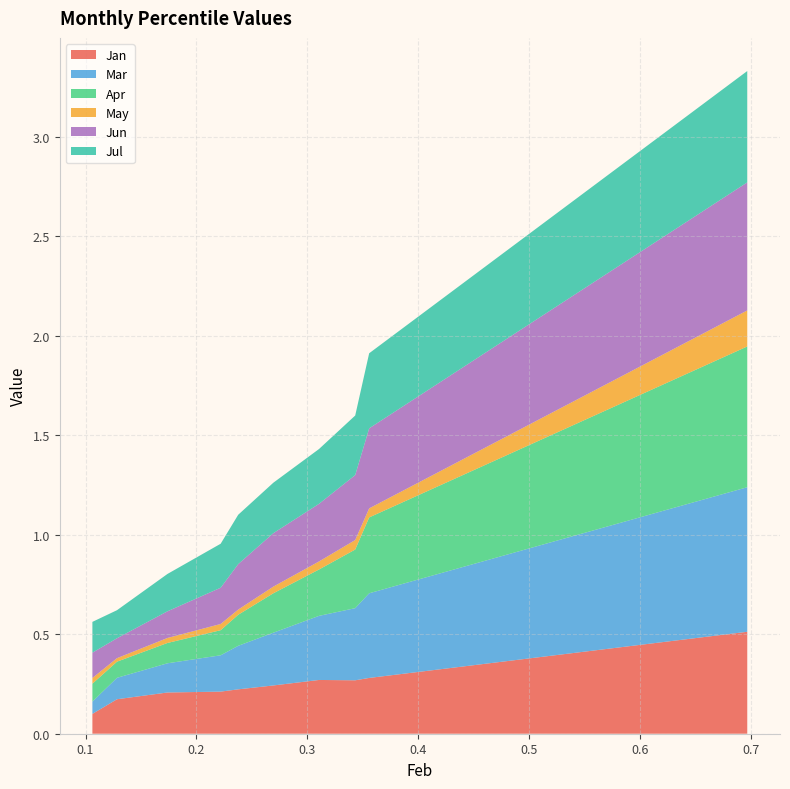

Reading left to right, list all the values displayed in this chart.

Jan: 0.1062106677163127=0.1	0.1283966836813066=0.2	0.173908437681137=0.2	0.2218777738575031=0.2	0.2377008733518091=0.2	0.2693926273933415=0.2	0.3105671423241141=0.3	0.3432043263771174=0.3	0.3557910732170793=0.3	0.6967344793364139=0.5
Mar: 0.1062106677163127=0.1	0.1283966836813066=0.1	0.173908437681137=0.1	0.2218777738575031=0.2	0.2377008733518091=0.2	0.2693926273933415=0.3	0.3105671423241141=0.3	0.3432043263771174=0.4	0.3557910732170793=0.4	0.6967344793364139=0.7
Apr: 0.1062106677163127=0.1	0.1283966836813066=0.1	0.173908437681137=0.1	0.2218777738575031=0.1	0.2377008733518091=0.2	0.2693926273933415=0.2	0.3105671423241141=0.2	0.3432043263771174=0.3	0.3557910732170793=0.4	0.6967344793364139=0.7
May: 0.1062106677163127=0.0	0.1283966836813066=0.0	0.173908437681137=0.0	0.2218777738575031=0.0	0.2377008733518091=0.0	0.2693926273933415=0.0	0.3105671423241141=0.0	0.3432043263771174=0.0	0.3557910732170793=0.0	0.6967344793364139=0.2
Jun: 0.1062106677163127=0.1	0.1283966836813066=0.1	0.173908437681137=0.1	0.2218777738575031=0.2	0.2377008733518091=0.2	0.2693926273933415=0.3	0.3105671423241141=0.3	0.3432043263771174=0.3	0.3557910732170793=0.4	0.6967344793364139=0.6
Jul: 0.1062106677163127=0.2	0.1283966836813066=0.1	0.173908437681137=0.2	0.2218777738575031=0.2	0.2377008733518091=0.2	0.2693926273933415=0.3	0.3105671423241141=0.3	0.3432043263771174=0.3	0.3557910732170793=0.4	0.6967344793364139=0.6